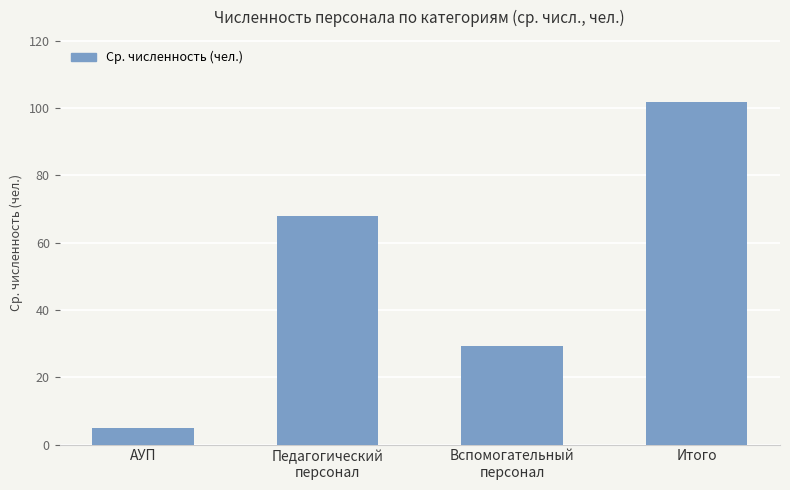

What is the value of the 1st bar from the left?

4.9